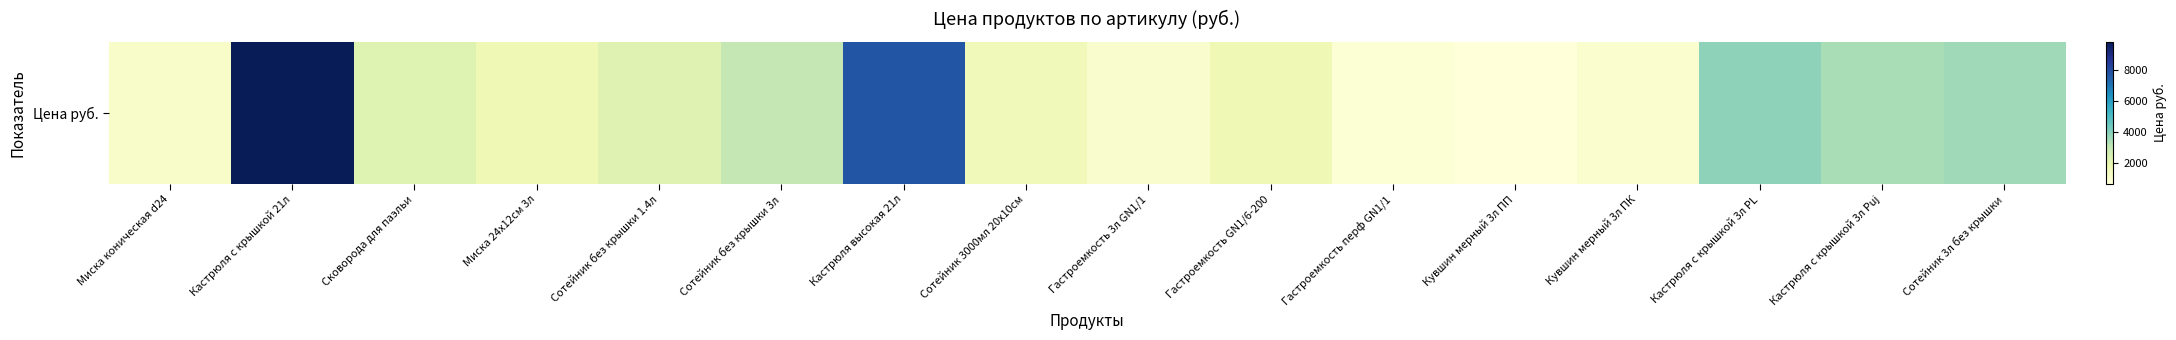

Approximately how many times larger is the value at Миска 24x12см 3л compared to Гастроемкость 3л GN1/1?

1.7